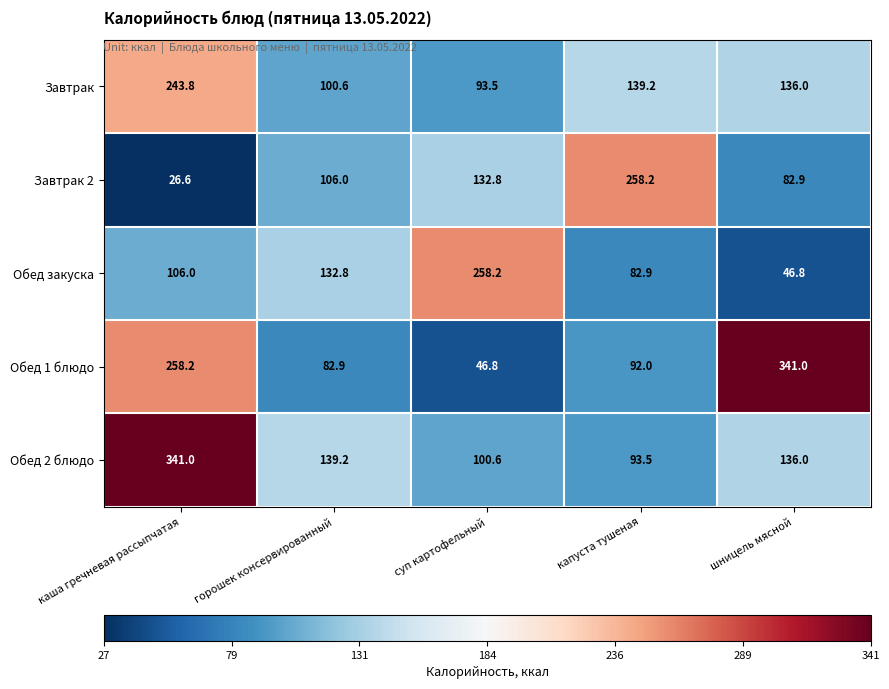

What is the difference between the Завтрак values at капуста тушеная and суп картофельный?

45.7